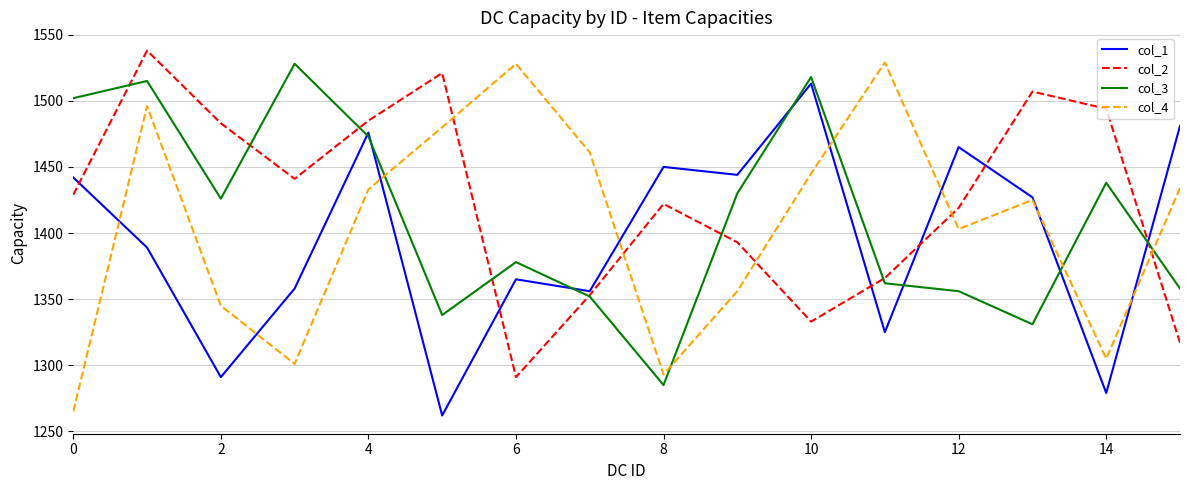

What is the minimum value shown in the chart?

1262